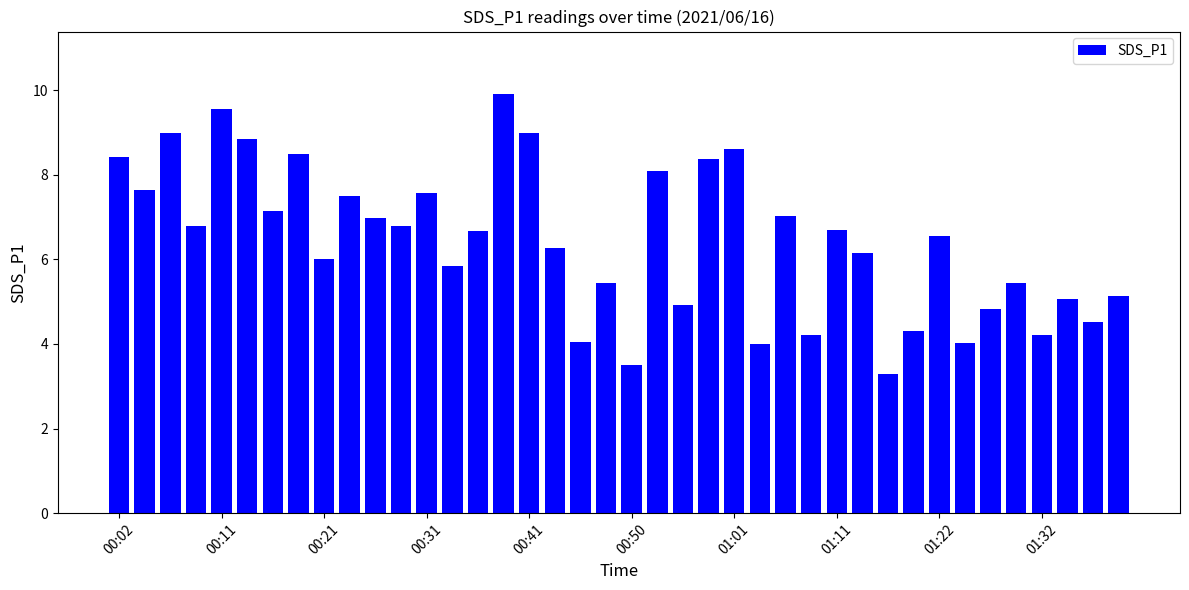

How many series are shown in this chart?

1